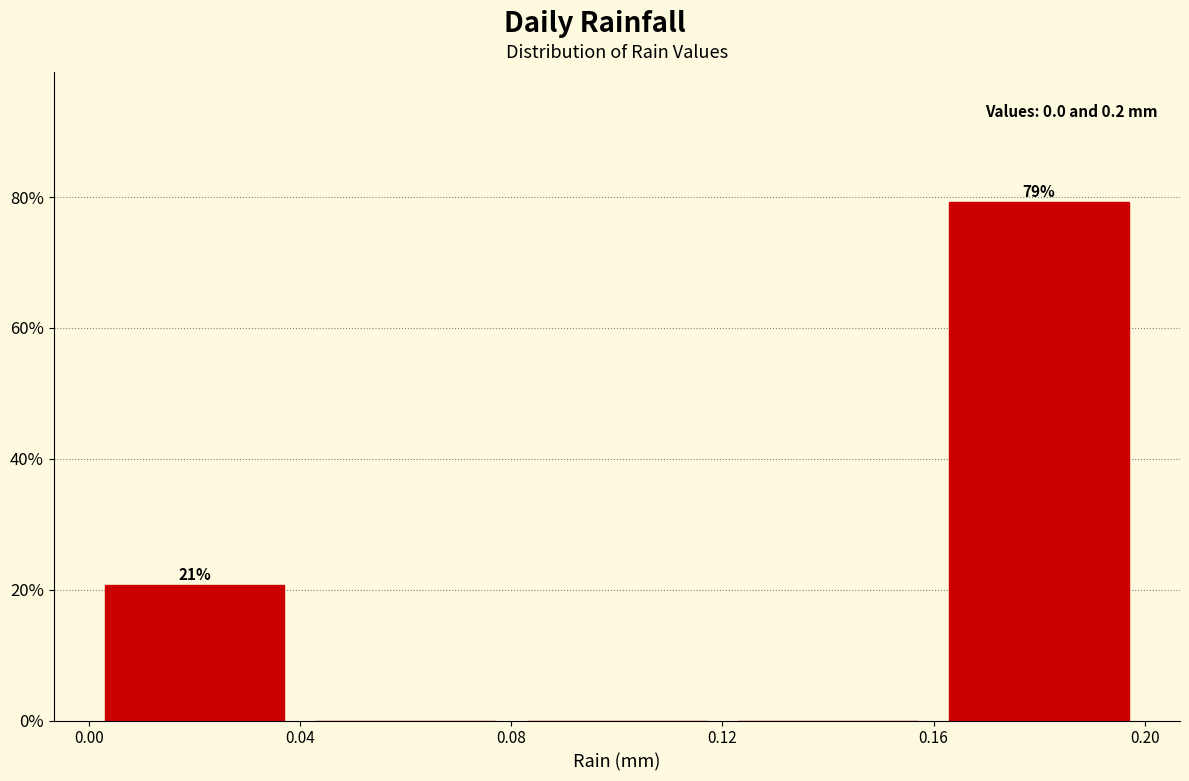

Over which range of the x-axis is the bar tallest?

0.16 to 0.20